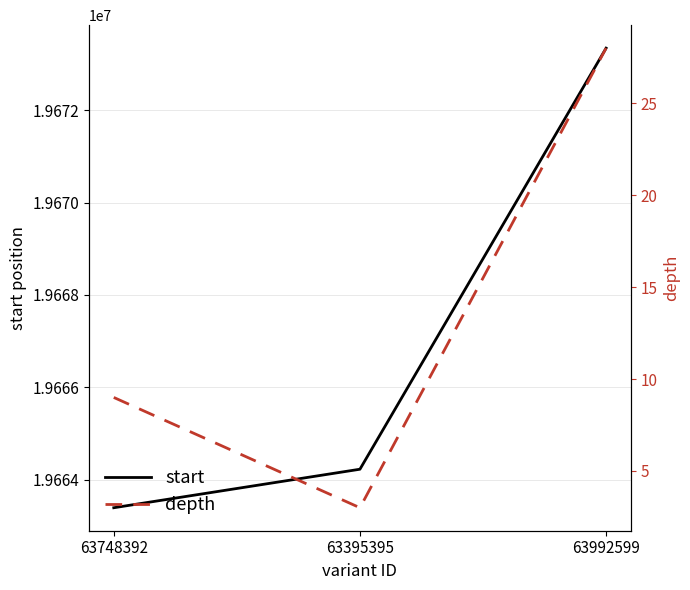

At which category is the sum across all series the highest?

63992599